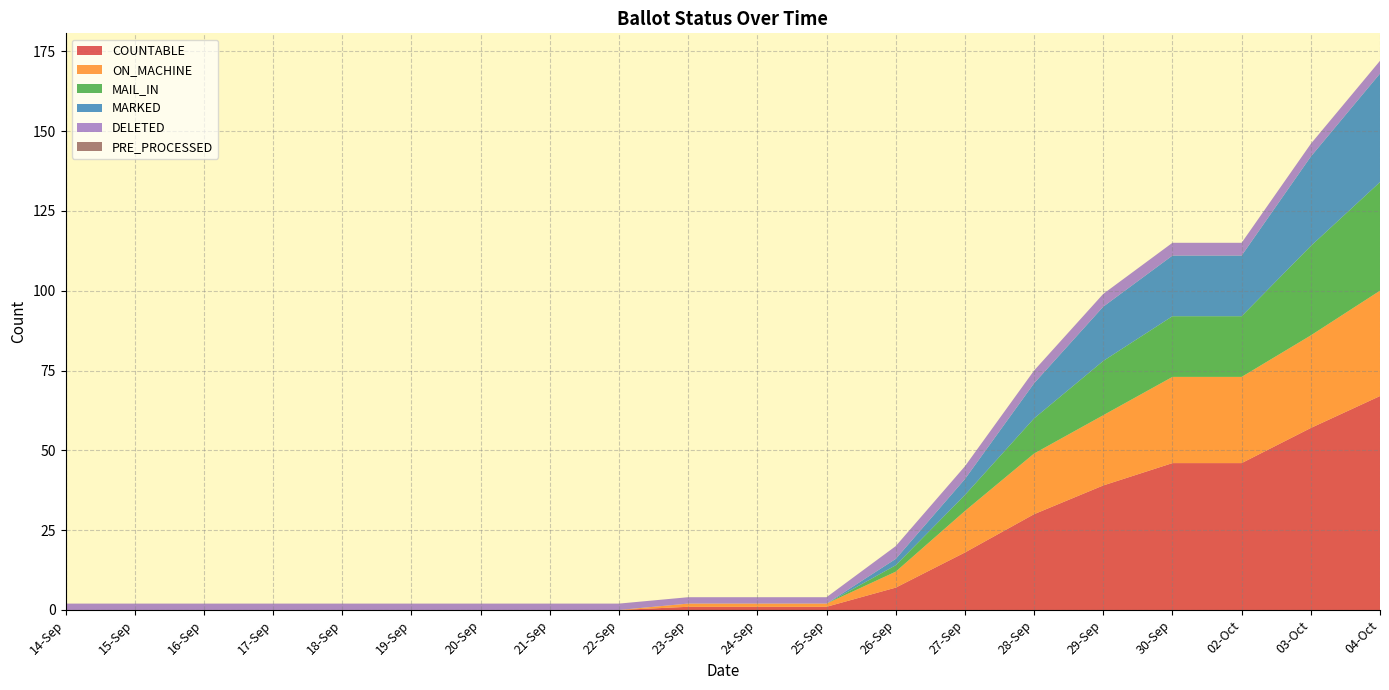

Reading right to left, extract all data points from this chart.

COUNTABLE: 67	57	46	46	39	30	18	7	1	1	1	0	0	0	0	0	0	0	0	0
ON_MACHINE: 33	29	27	27	22	19	13	5	1	1	1	0	0	0	0	0	0	0	0	0
MAIL_IN: 34	28	19	19	17	11	5	2	0	0	0	0	0	0	0	0	0	0	0	0
MARKED: 34	28	19	19	17	11	5	2	0	0	0	0	0	0	0	0	0	0	0	0
DELETED: 4	4	4	4	4	4	4	4	2	2	2	2	2	2	2	2	2	2	2	2
PRE_PROCESSED: 0	0	0	0	0	0	0	0	0	0	0	0	0	0	0	0	0	0	0	0